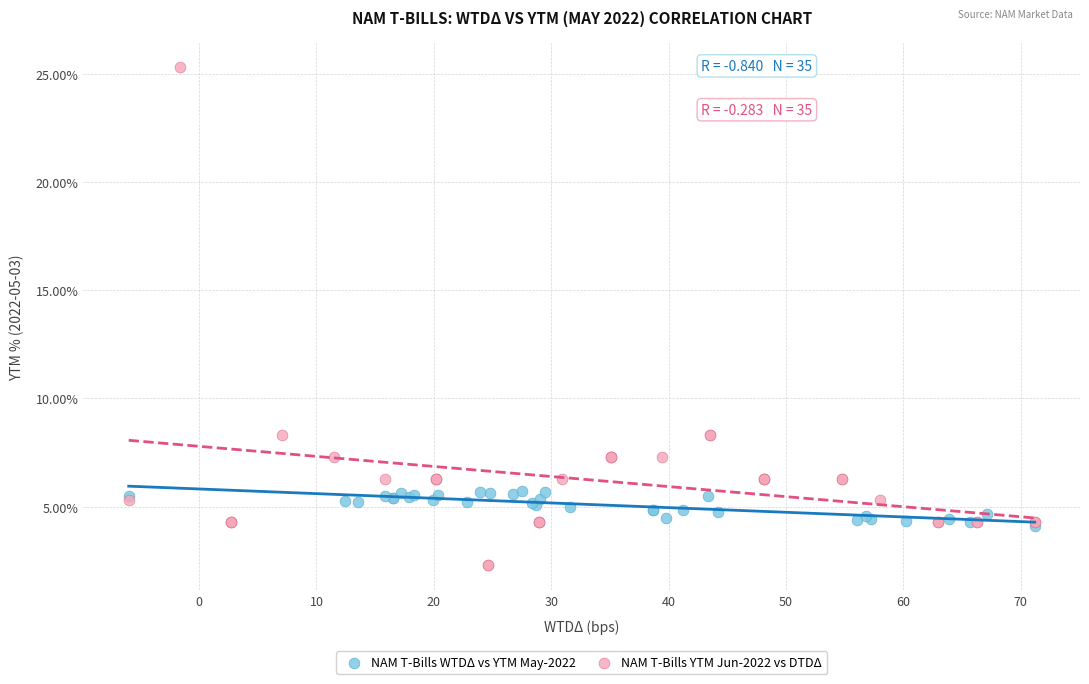

Which series reaches the minimum Y coordinate?

NAM T-Bills YTM Jun-2022 vs DTDΔ